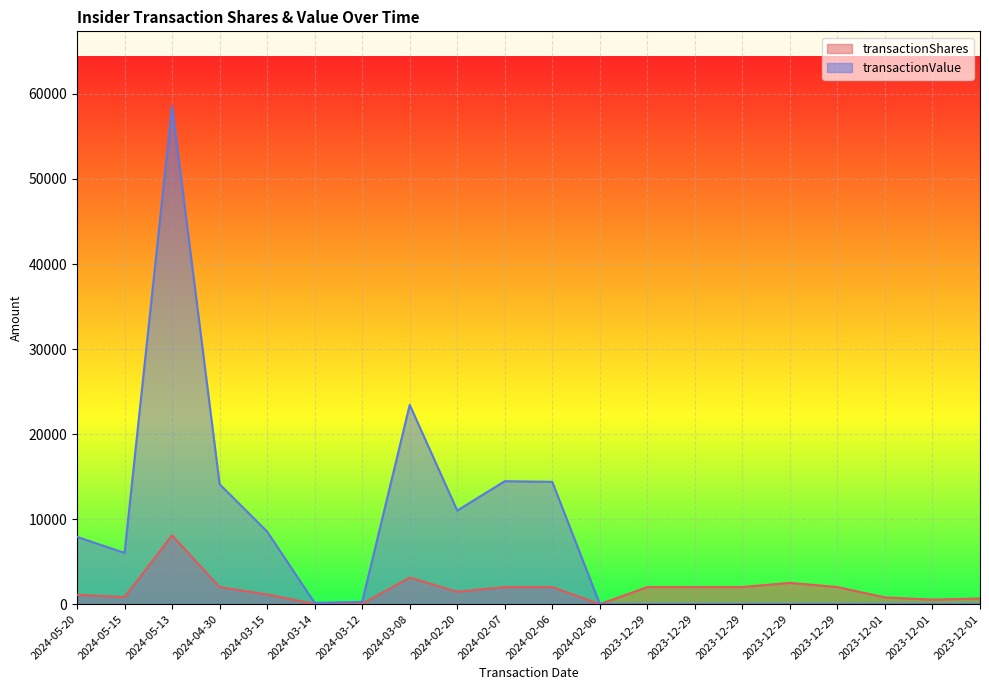

Where does the transactionShares series first go above 2000?

2024-05-13